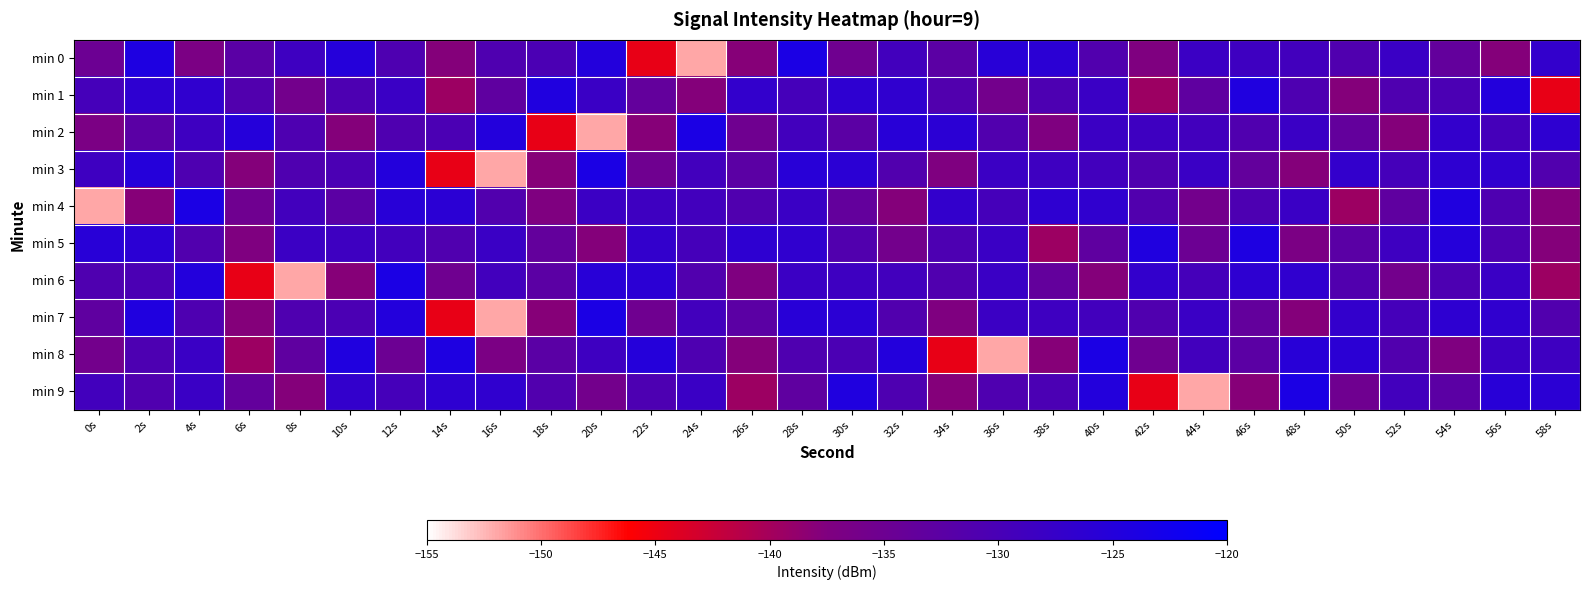

Reading right to left, list all the values displayed in this chart.

min 0: 58s=-127.1	56s=-137.8	54s=-133.6	52s=-128.0	50s=-131.0	48s=-129.1	46s=-128.5	44s=-128.1	42s=-137.4	40s=-131.1	38s=-126.0	36s=-125.5	34s=-132.5	32s=-129.1	30s=-135.3	28s=-123.8	26s=-138.0	24s=-151.9	22s=-144.6	20s=-124.8	18s=-130.3	16s=-130.9	14s=-137.8	12s=-130.8	10s=-125.2	8s=-128.5	6s=-132.4	4s=-136.9	2s=-124.1	0s=-134.9
min 1: 58s=-144.6	56s=-124.8	54s=-130.3	52s=-130.9	50s=-137.8	48s=-130.8	46s=-124.4	44s=-133.1	42s=-139.4	40s=-128.0	38s=-130.6	36s=-135.8	34s=-131.1	32s=-126.7	30s=-126.3	28s=-129.5	26s=-127.1	24s=-137.8	22s=-133.6	20s=-128.0	18s=-124.4	16s=-133.1	14s=-139.4	12s=-128.0	10s=-130.6	8s=-135.8	6s=-131.1	4s=-126.7	2s=-126.3	0s=-129.5
min 2: 58s=-126.3	56s=-129.5	54s=-127.1	52s=-137.8	50s=-133.6	48s=-128.0	46s=-131.0	44s=-129.1	42s=-128.5	40s=-128.1	38s=-137.4	36s=-131.1	34s=-126.0	32s=-125.5	30s=-132.5	28s=-129.1	26s=-135.3	24s=-123.8	22s=-138.0	20s=-151.9	18s=-144.6	16s=-124.8	14s=-130.3	12s=-130.9	10s=-137.8	8s=-130.8	6s=-125.2	4s=-128.5	2s=-132.4	0s=-136.9
min 3: 58s=-131.1	56s=-126.7	54s=-126.3	52s=-129.5	50s=-127.1	48s=-137.8	46s=-133.6	44s=-128.0	42s=-131.0	40s=-129.1	38s=-128.5	36s=-128.1	34s=-137.4	32s=-131.1	30s=-126.0	28s=-125.5	26s=-132.5	24s=-129.1	22s=-135.3	20s=-123.8	18s=-138.0	16s=-151.9	14s=-144.6	12s=-124.8	10s=-130.3	8s=-130.9	6s=-137.8	4s=-130.8	2s=-125.2	0s=-128.5
min 4: 58s=-137.8	56s=-130.8	54s=-124.4	52s=-133.1	50s=-139.4	48s=-128.0	46s=-130.6	44s=-135.8	42s=-131.1	40s=-126.7	38s=-126.3	36s=-129.5	34s=-127.1	32s=-137.8	30s=-133.6	28s=-128.0	26s=-131.0	24s=-129.1	22s=-128.5	20s=-128.1	18s=-137.4	16s=-131.1	14s=-126.0	12s=-125.5	10s=-132.5	8s=-129.1	6s=-135.3	4s=-123.8	2s=-138.0	0s=-151.9
min 5: 58s=-137.8	56s=-130.8	54s=-125.2	52s=-128.5	50s=-132.4	48s=-136.9	46s=-124.1	44s=-134.9	42s=-124.4	40s=-133.1	38s=-139.4	36s=-128.0	34s=-130.6	32s=-135.8	30s=-131.1	28s=-126.7	26s=-126.3	24s=-129.5	22s=-127.1	20s=-137.8	18s=-133.6	16s=-128.0	14s=-131.0	12s=-129.1	10s=-128.5	8s=-128.1	6s=-137.4	4s=-131.1	2s=-126.0	0s=-125.5
min 6: 58s=-139.4	56s=-128.0	54s=-130.6	52s=-135.8	50s=-131.1	48s=-126.7	46s=-126.3	44s=-129.5	42s=-127.1	40s=-137.8	38s=-133.6	36s=-128.0	34s=-131.0	32s=-129.1	30s=-128.5	28s=-128.1	26s=-137.4	24s=-131.1	22s=-126.0	20s=-125.5	18s=-132.5	16s=-129.1	14s=-135.3	12s=-123.8	10s=-138.0	8s=-151.9	6s=-144.6	4s=-124.8	2s=-130.3	0s=-130.9
min 7: 58s=-131.1	56s=-126.7	54s=-126.3	52s=-129.5	50s=-127.1	48s=-137.8	46s=-133.6	44s=-128.0	42s=-131.0	40s=-129.1	38s=-128.5	36s=-128.1	34s=-137.4	32s=-131.1	30s=-126.0	28s=-125.5	26s=-132.5	24s=-129.1	22s=-135.3	20s=-123.8	18s=-138.0	16s=-151.9	14s=-144.6	12s=-124.8	10s=-130.3	8s=-130.9	6s=-137.8	4s=-130.8	2s=-124.4	0s=-133.1
min 8: 58s=-128.5	56s=-128.1	54s=-137.4	52s=-131.1	50s=-126.0	48s=-125.5	46s=-132.5	44s=-129.1	42s=-135.3	40s=-123.8	38s=-138.0	36s=-151.9	34s=-144.6	32s=-124.8	30s=-130.3	28s=-130.9	26s=-137.8	24s=-130.8	22s=-125.2	20s=-128.5	18s=-132.4	16s=-136.9	14s=-124.1	12s=-134.9	10s=-124.4	8s=-133.1	6s=-139.4	4s=-128.0	2s=-130.6	0s=-135.8
min 9: 58s=-126.0	56s=-125.5	54s=-132.5	52s=-129.1	50s=-135.3	48s=-123.8	46s=-138.0	44s=-151.9	42s=-144.6	40s=-124.8	38s=-130.3	36s=-130.9	34s=-137.8	32s=-130.8	30s=-124.4	28s=-133.1	26s=-139.4	24s=-128.0	22s=-130.6	20s=-135.8	18s=-131.1	16s=-126.7	14s=-126.3	12s=-129.5	10s=-127.1	8s=-137.8	6s=-133.6	4s=-128.0	2s=-131.0	0s=-129.1